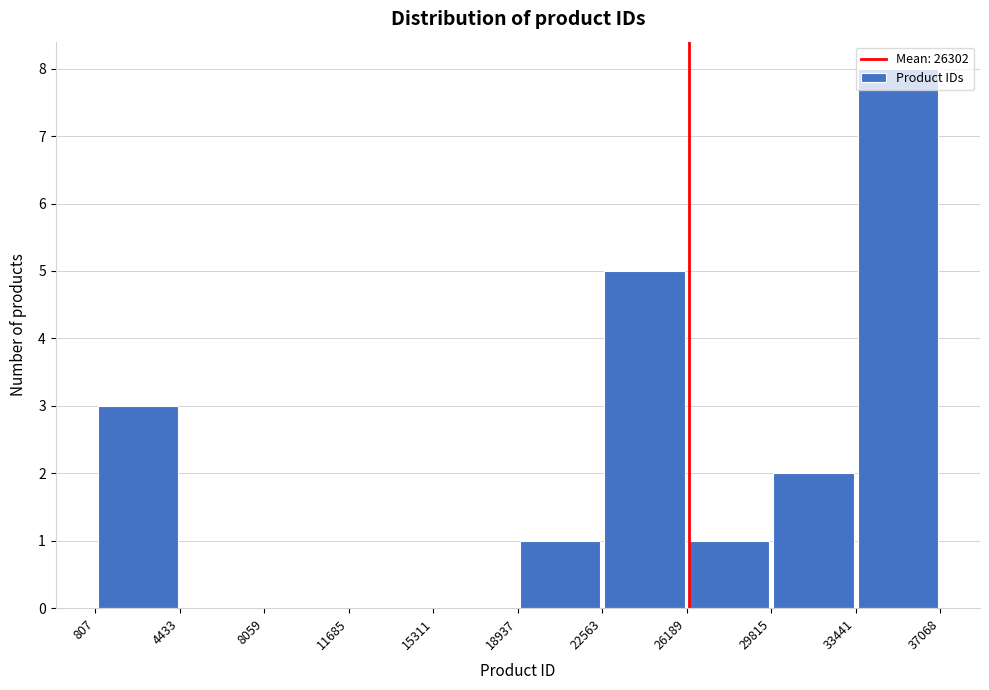

How tall is the bar that spans 26189 to 29815 on the x-axis? The values are not printed on the chart, so give them approximately, as read against the axis.

1